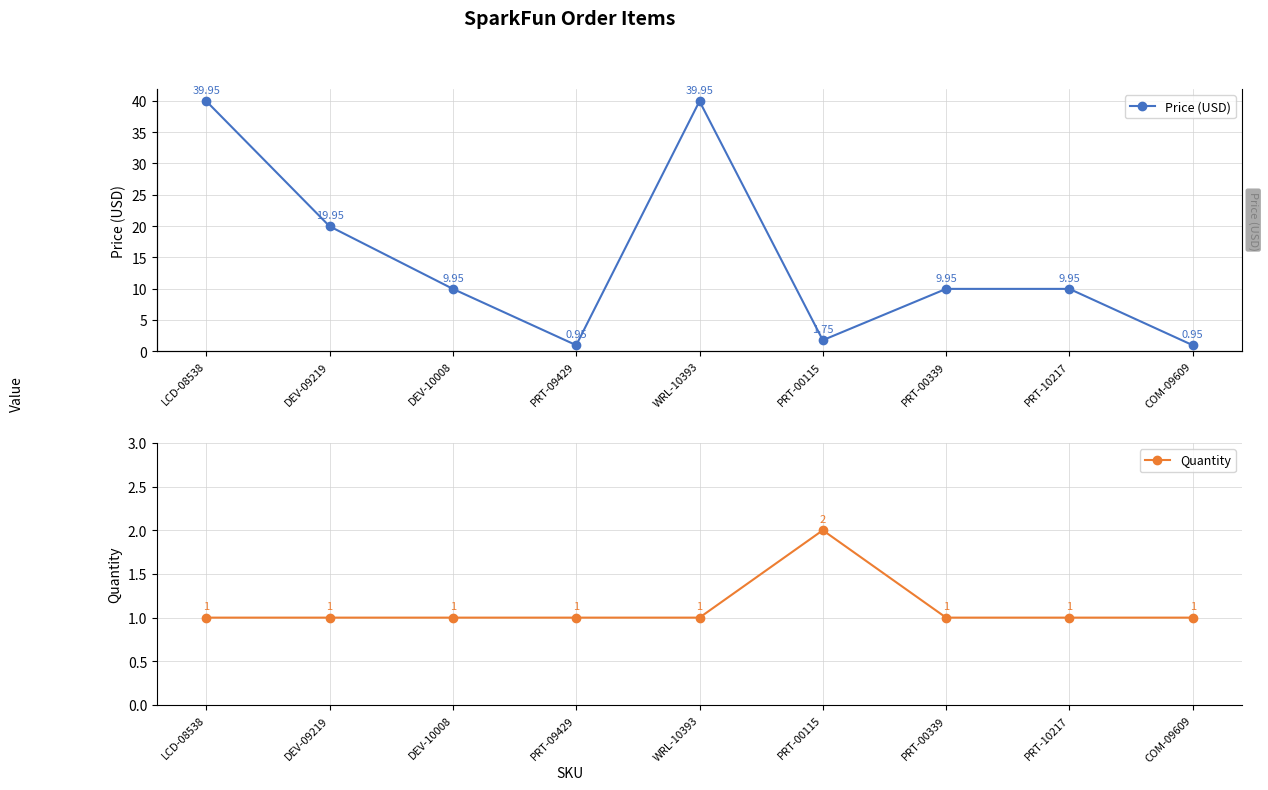

At which category does Quantity reach its first local peak?

PRT-00115